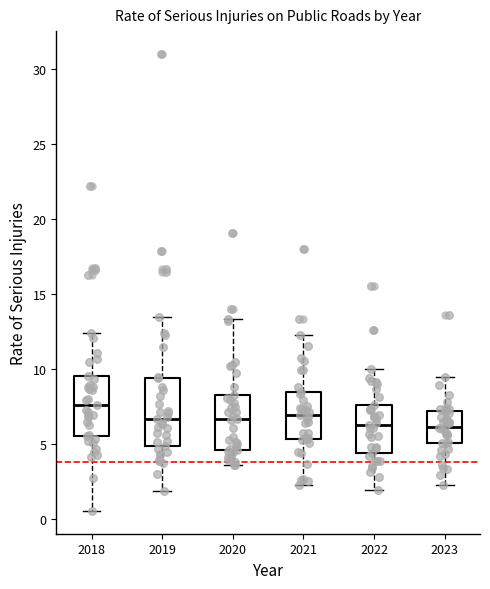

Reading left to right, transcribe this box plot: for each box, give where its median line is, the range the box spans, and where its two whiskers end, as read against the y-axis. The values are not printed on the chart, so give them approximately, as read against the axis.

2018: median 7.5, box 5.5 to 9.5, whiskers 0.5 to 12.5
2019: median 6.5, box 5.0 to 9.5, whiskers 2.0 to 13.5
2020: median 6.5, box 4.5 to 8.0, whiskers 3.5 to 13.5
2021: median 7.0, box 5.5 to 8.5, whiskers 2.5 to 12.5
2022: median 6.0, box 4.5 to 7.5, whiskers 2.0 to 10.0
2023: median 6.0, box 5.0 to 7.0, whiskers 2.0 to 9.5